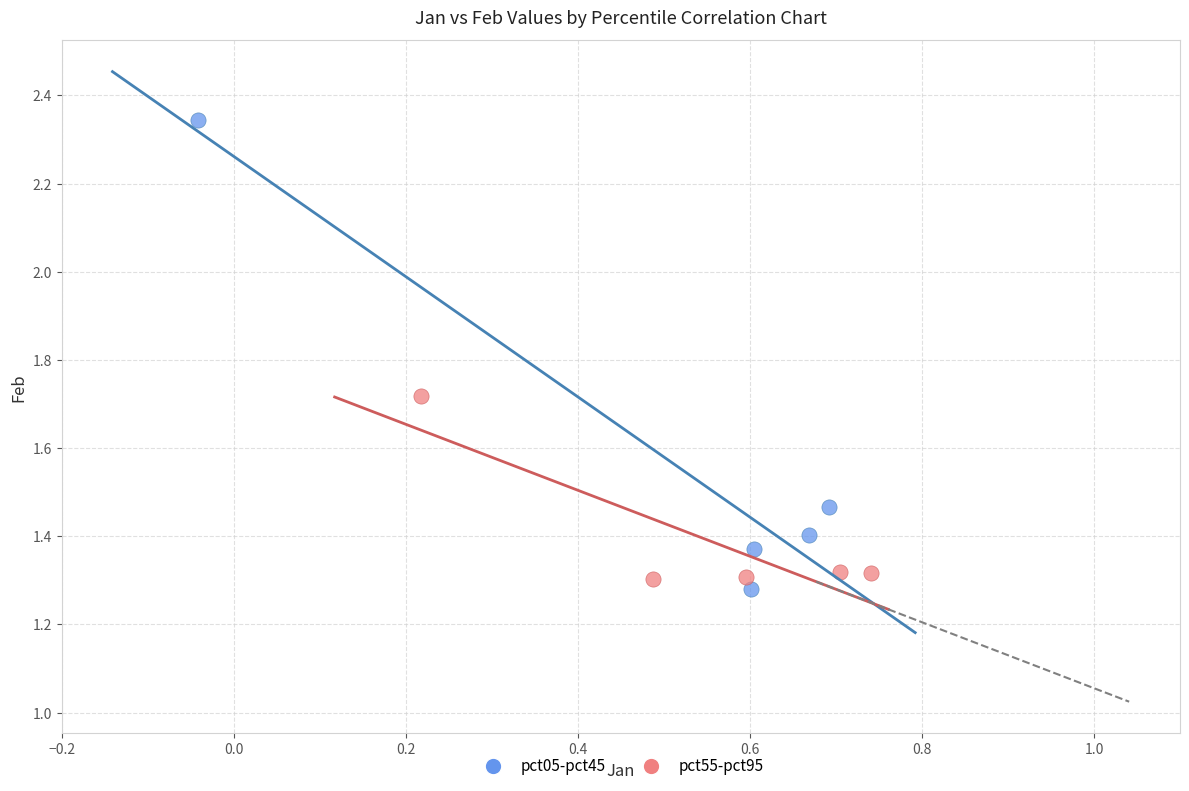

Which series has the largest Y range (max minus min)?

pct05-pct45